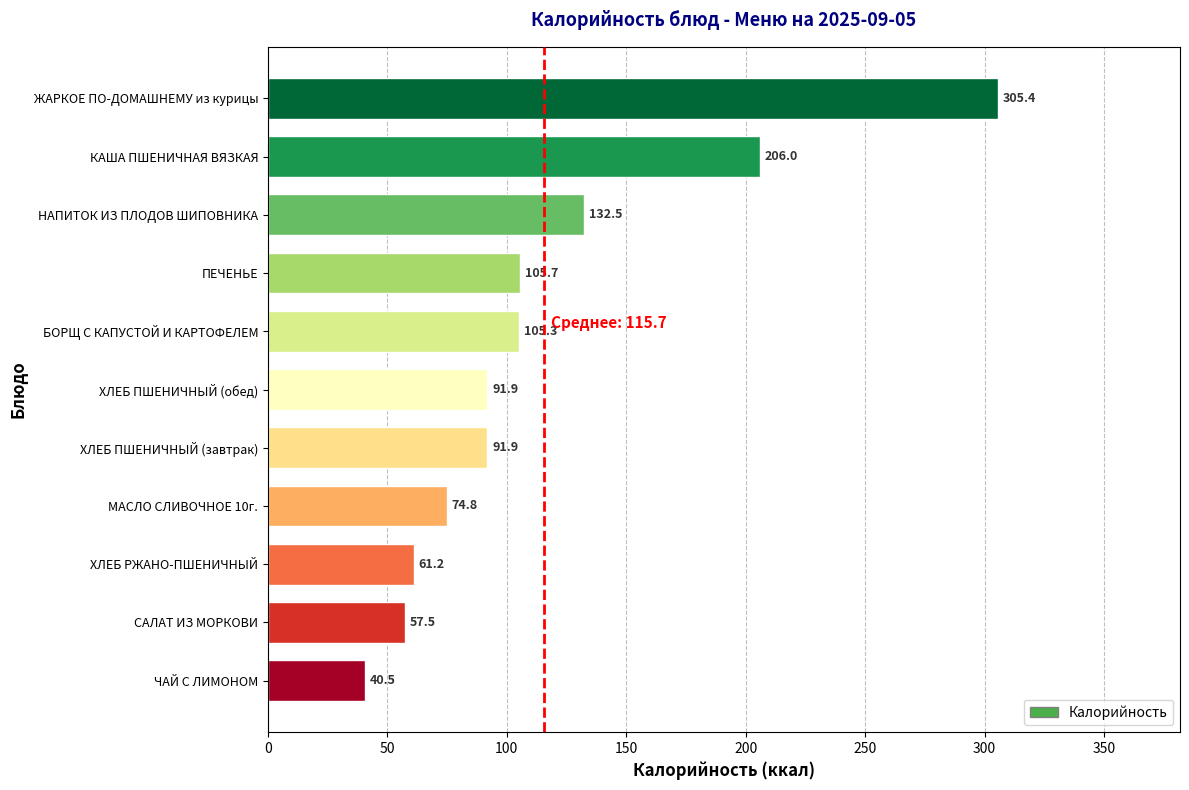

How many data points are above 91?

7